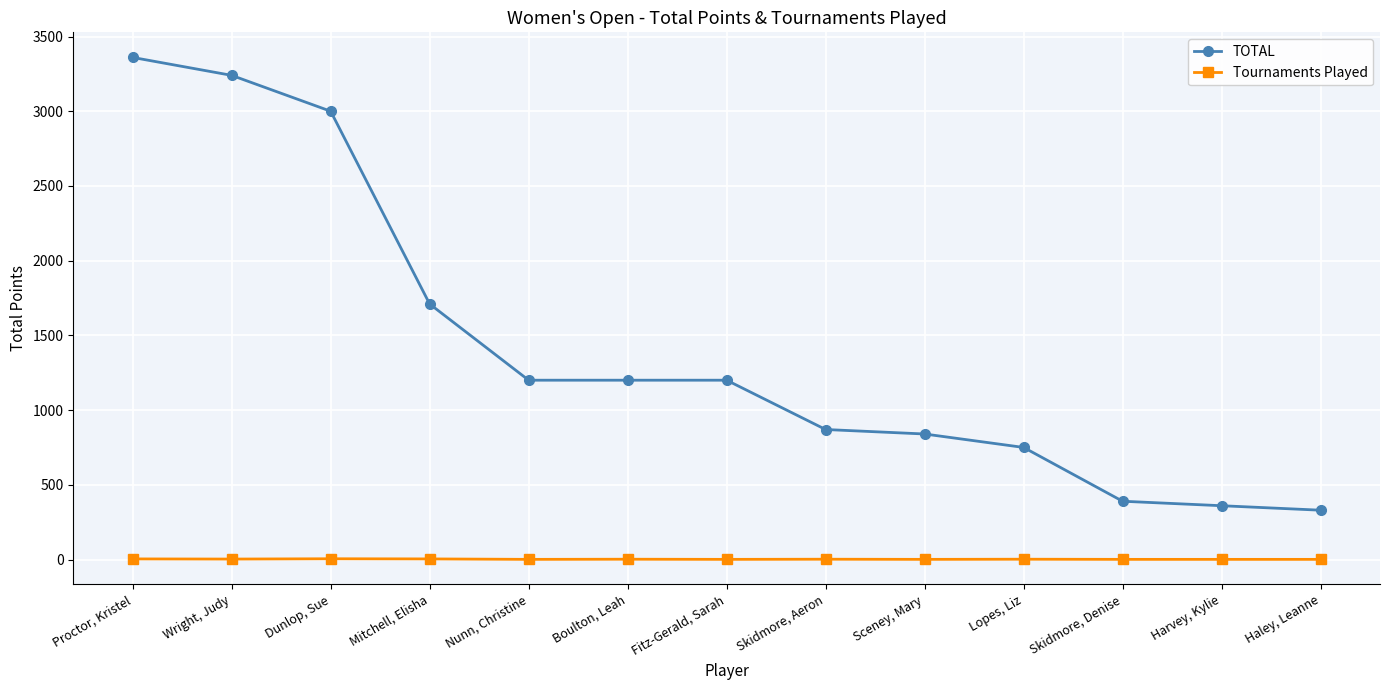

Which series has the largest range (max minus min)?

TOTAL